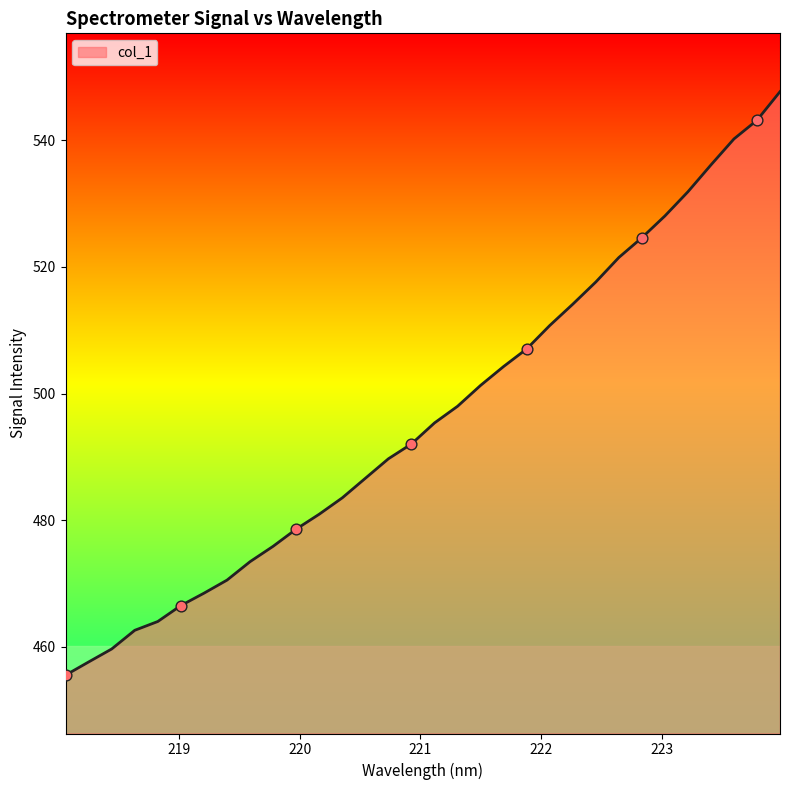

What is the smallest value displayed?

455.5